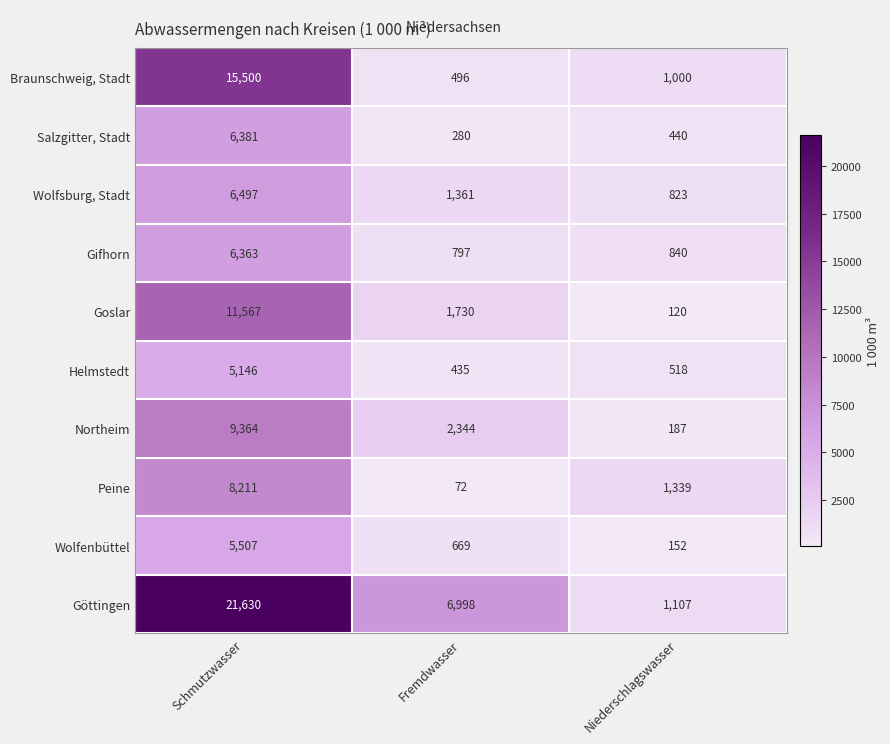

Which series has the largest range (max minus min)?

Göttingen